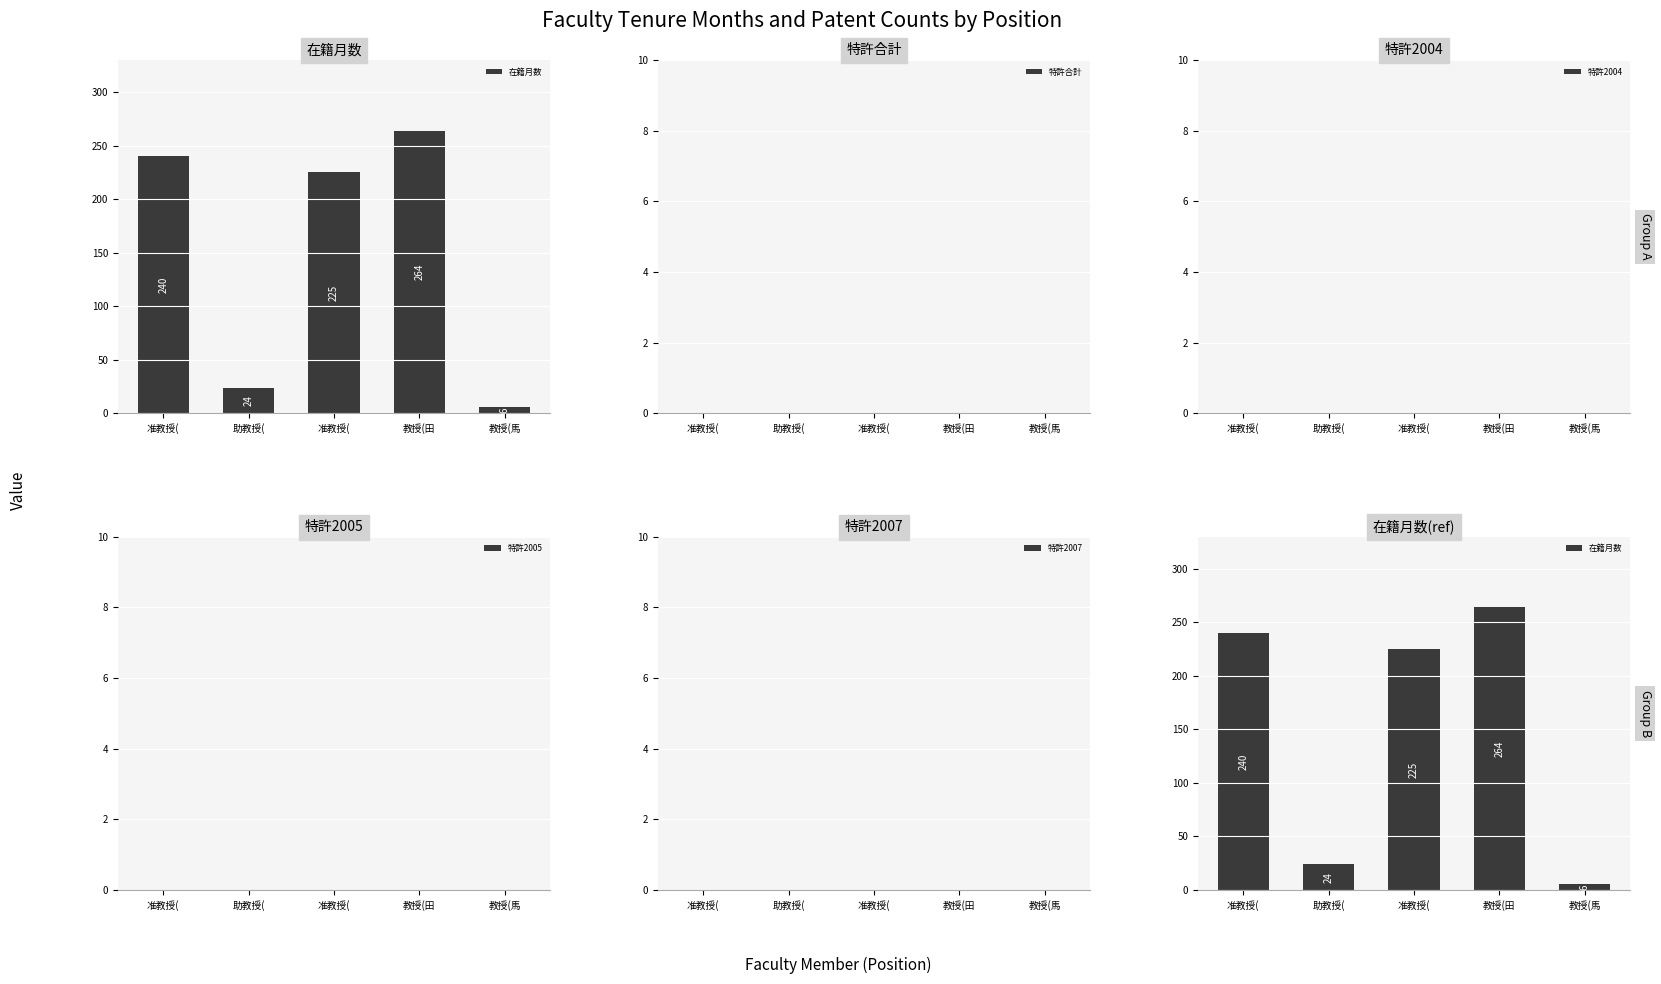

How many values in the 在籍月数 series are below 225?

2